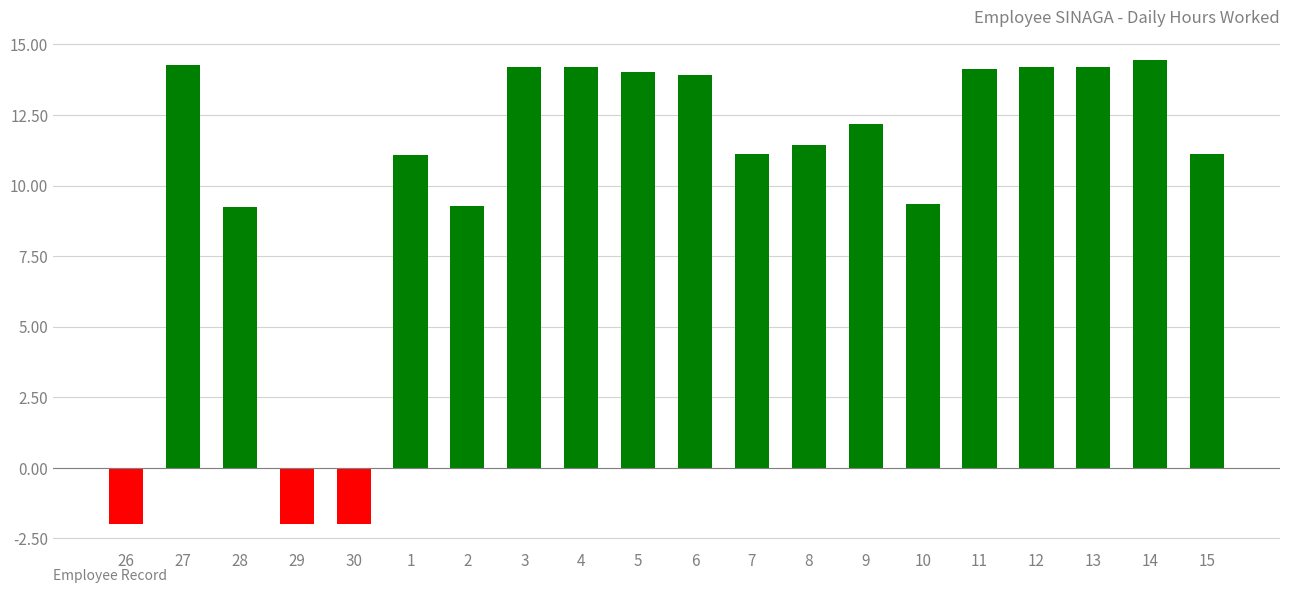

Is it true that the value at 5 is 6.8?

False